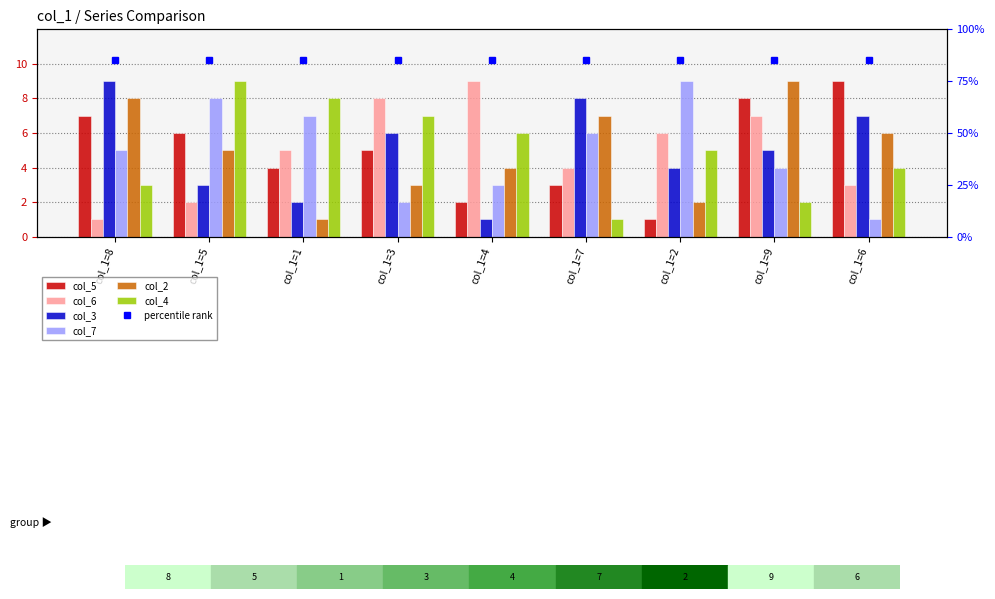

What is the greatest value displayed?

9